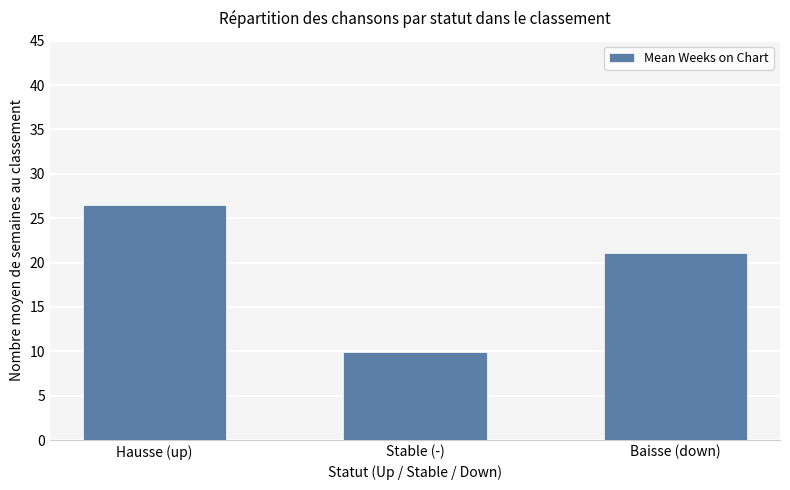

What is the maximum value shown in the chart?

26.5